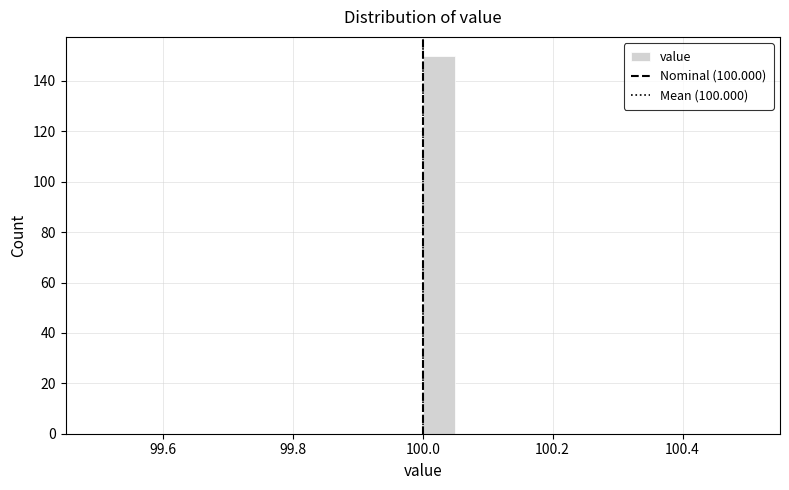

Around what value on the x-axis is the tallest bar? Give the approximate position of its centre, as read against the axis.

100.02